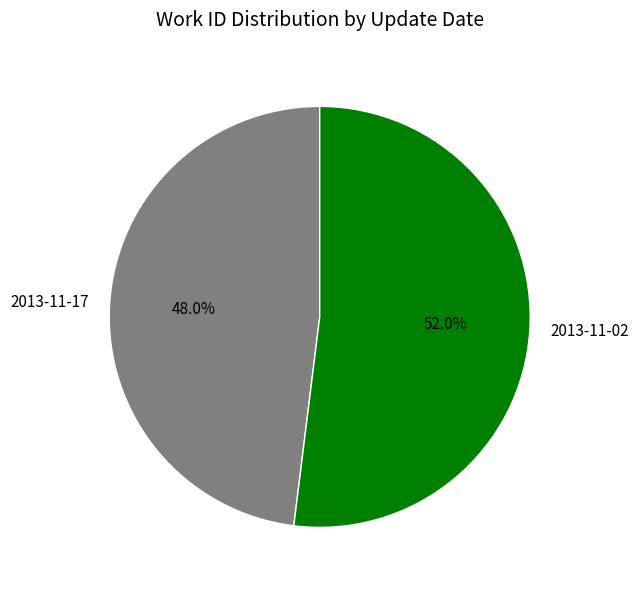

True or false: 2013-11-02 accounts for 52% of the total.

True